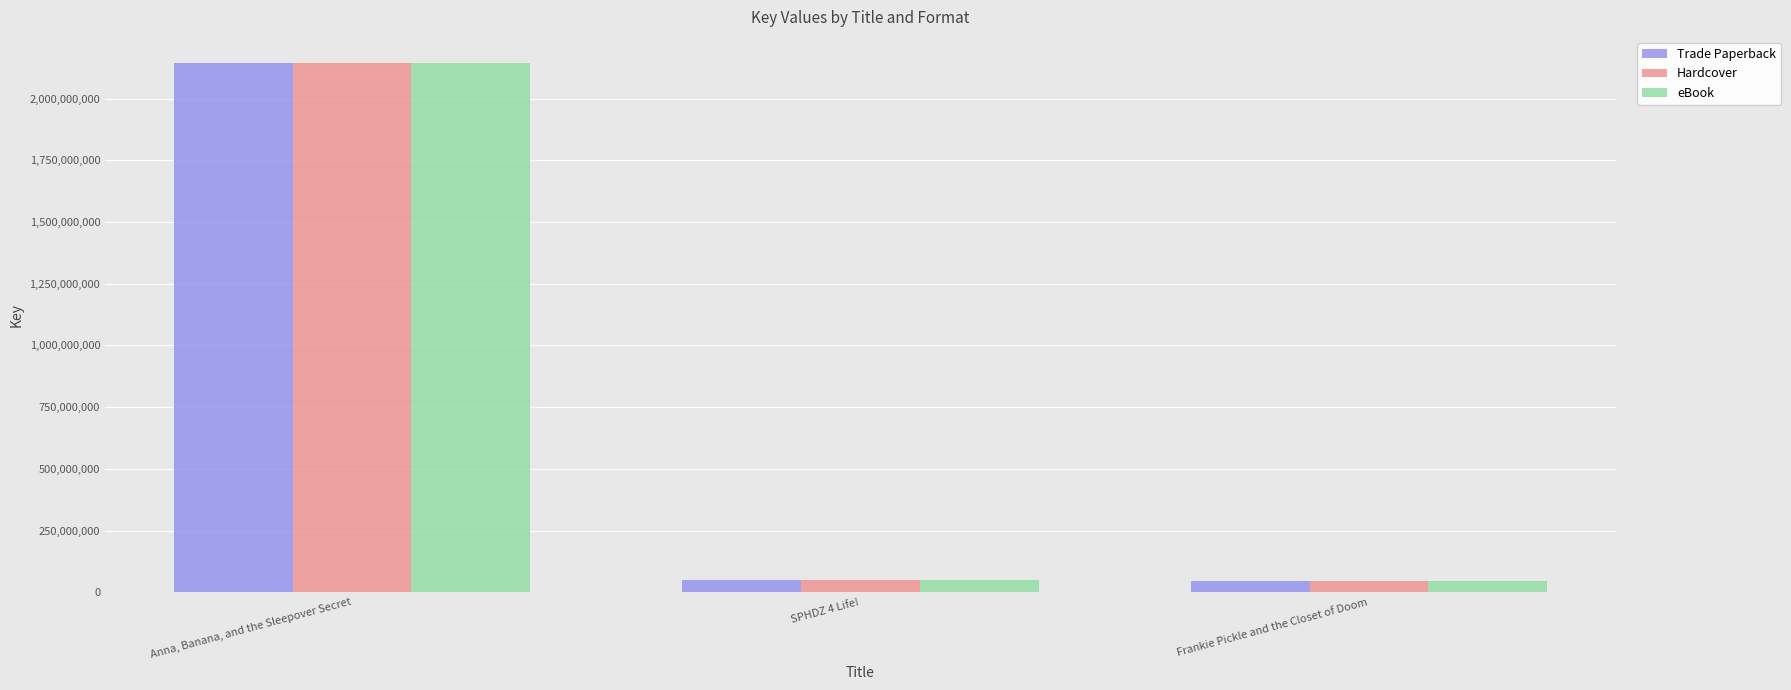

Does the chart contain any negative values?

No